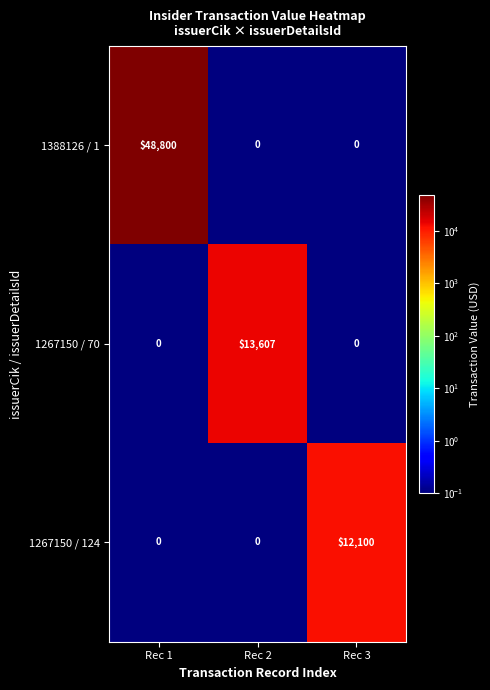

What is the greatest value displayed?

48800